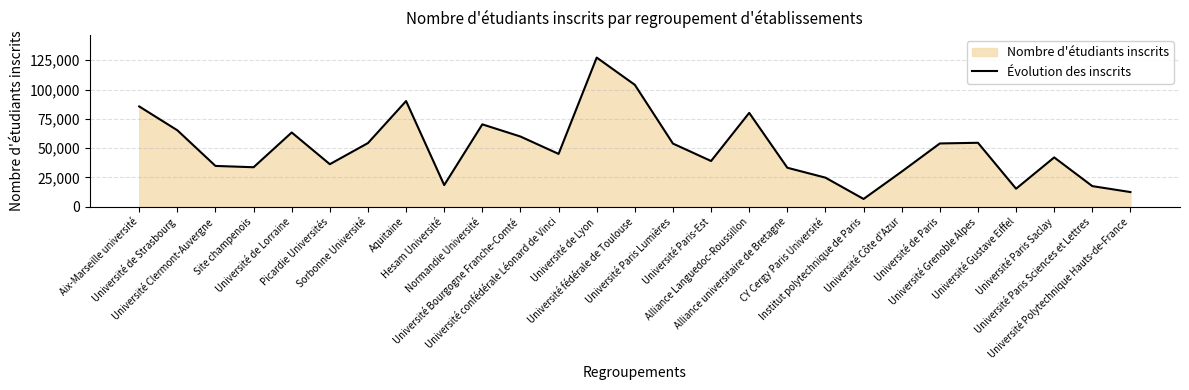

Does the chart have visible grid lines?

Yes